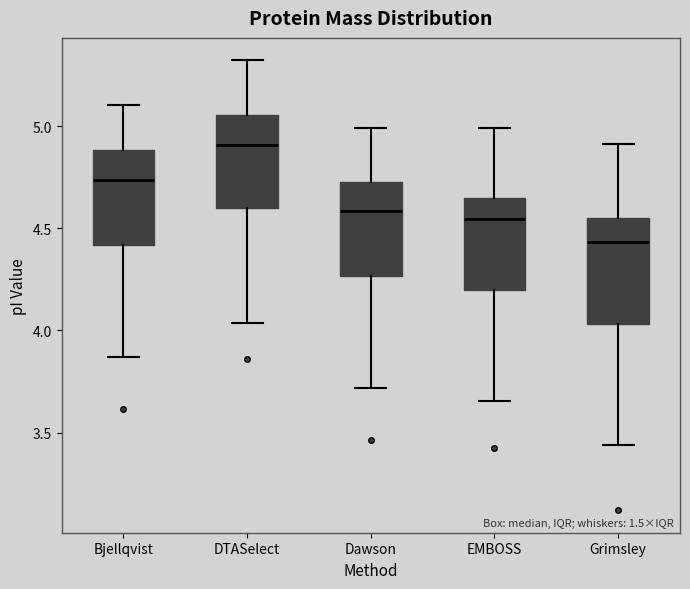

Where does the upper whisker of the box for Dawson end on the y-axis? The values are not printed on the chart, so give them approximately, as read against the axis.

5.00